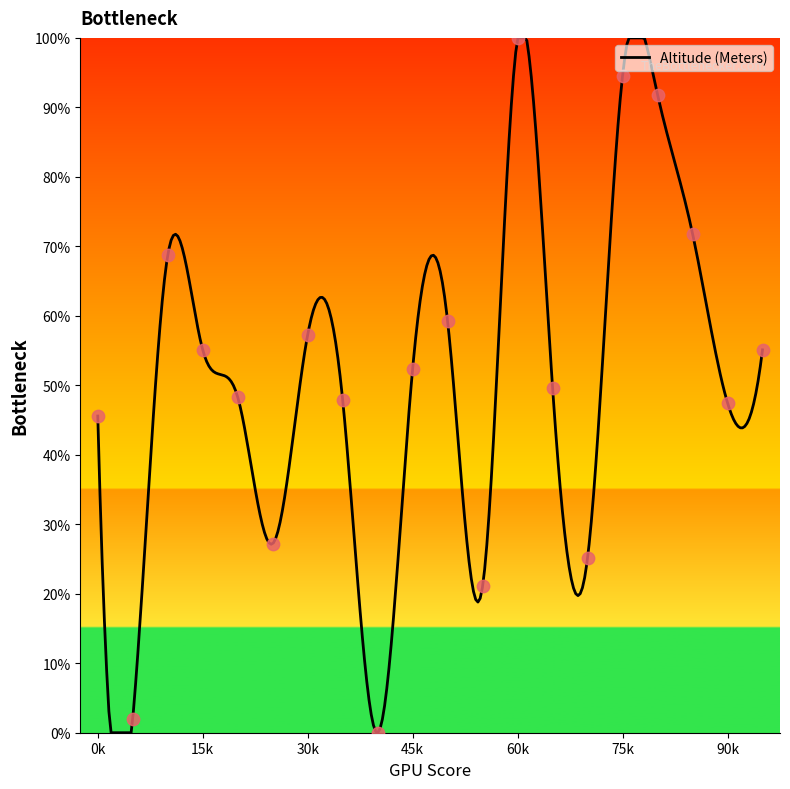

What is the highest value of the Altitude (Meters) series?

100.0